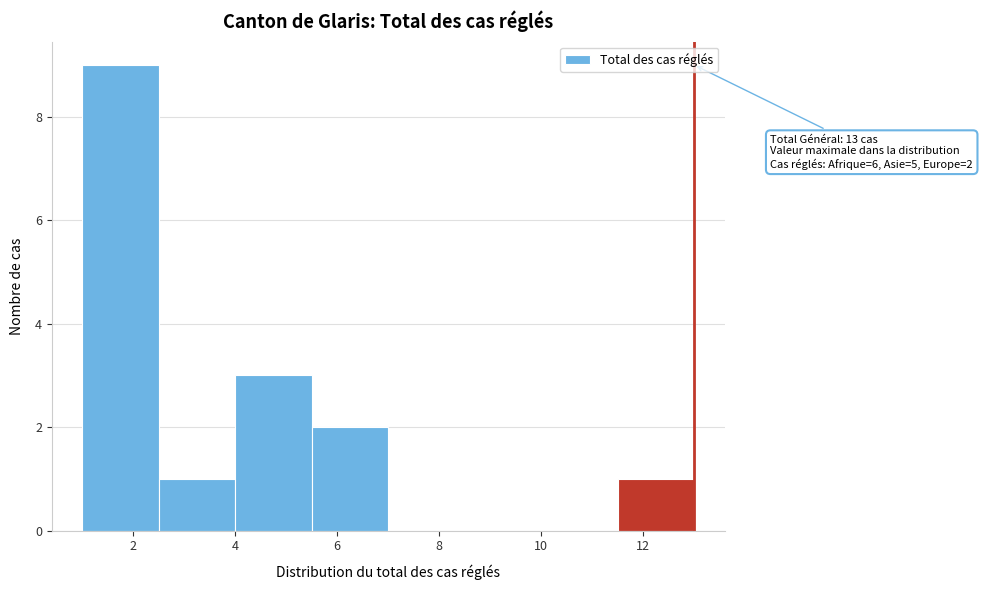

Over which range of the x-axis is the bar tallest?

1.0 to 2.5